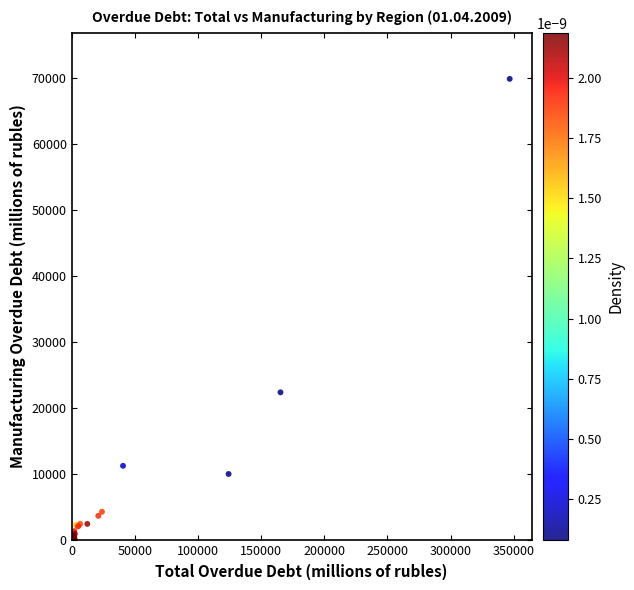

What Y value in the scatter plot is closest to 34915?

22397.4